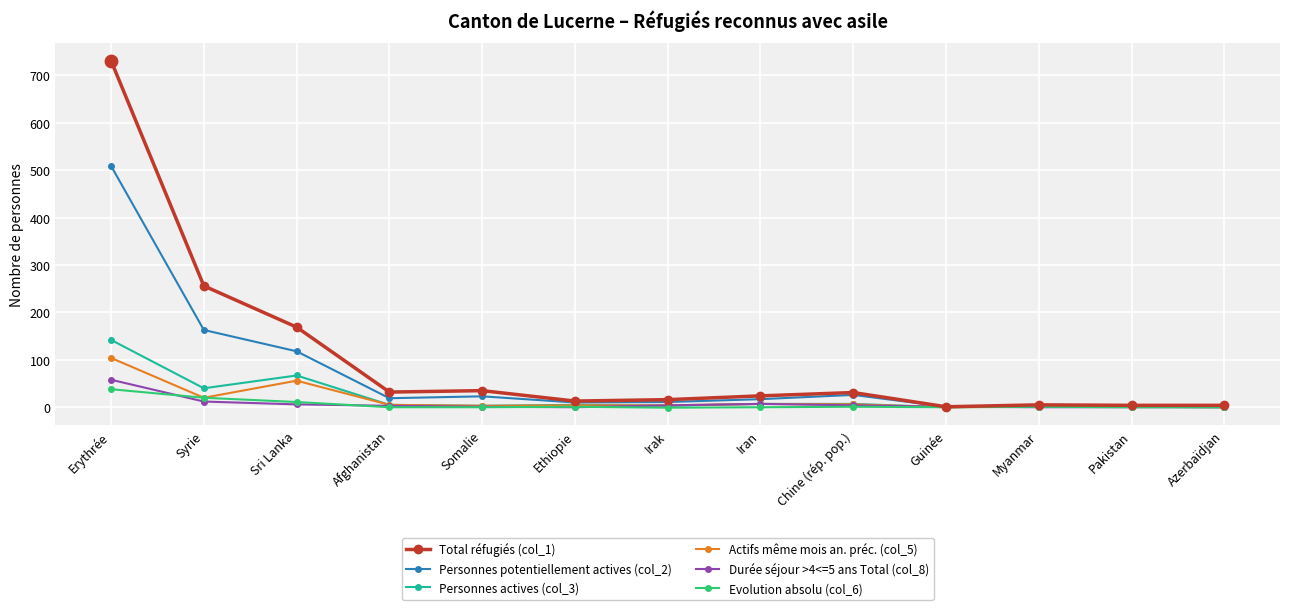

Which series has the widest spread of values?

Total réfugiés (col_1)